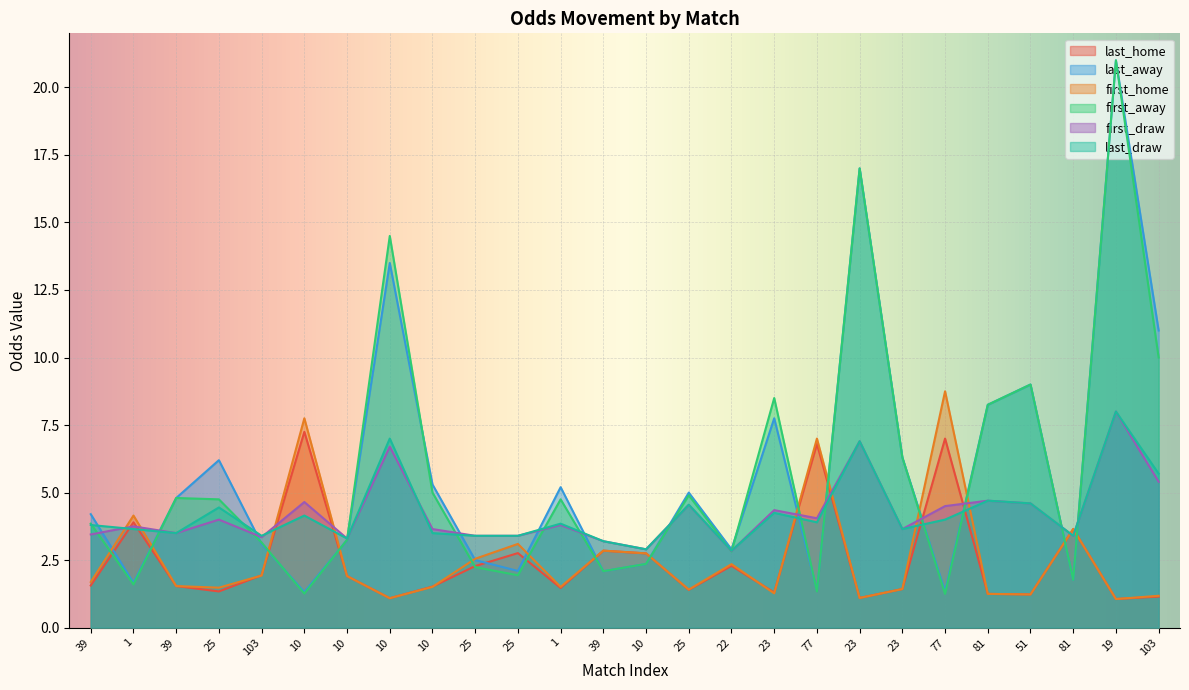

At how many categories does at least one series exceed 17?

1